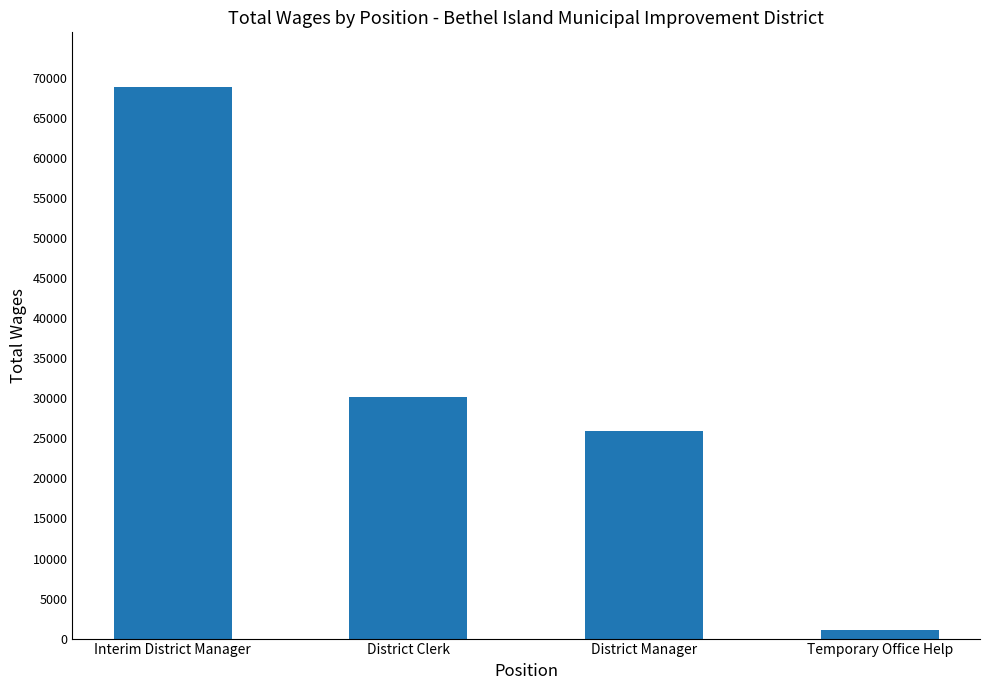

What is the difference between the maximum and second lowest values?

42858